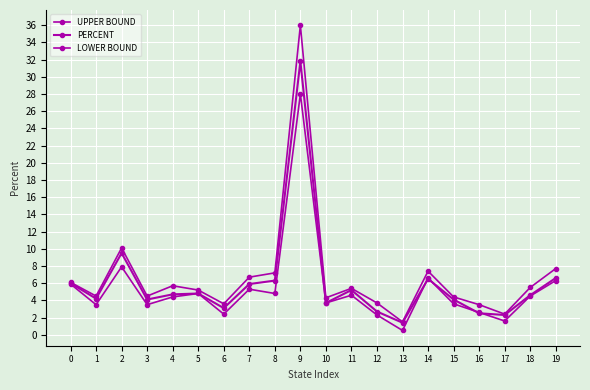

Which category has the lowest value across all series?

13